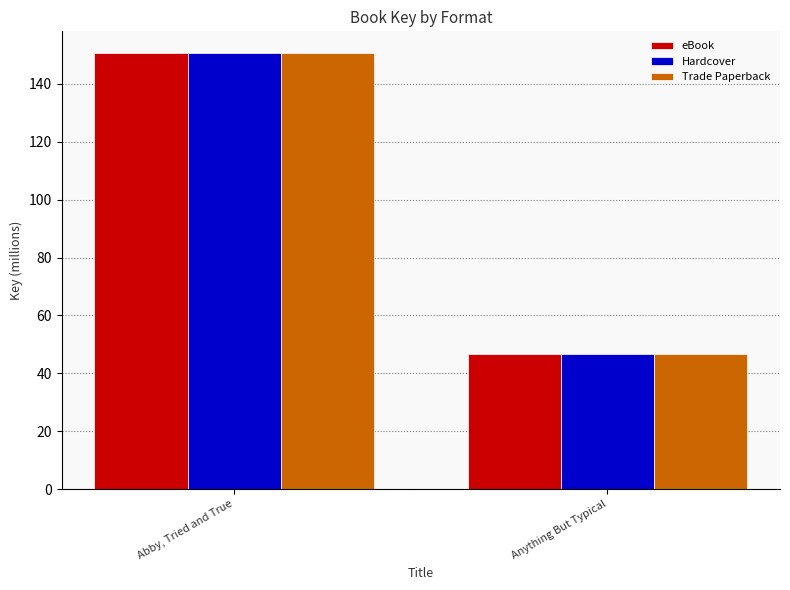

At which label does Hardcover reach its peak?

Abby, Tried and True